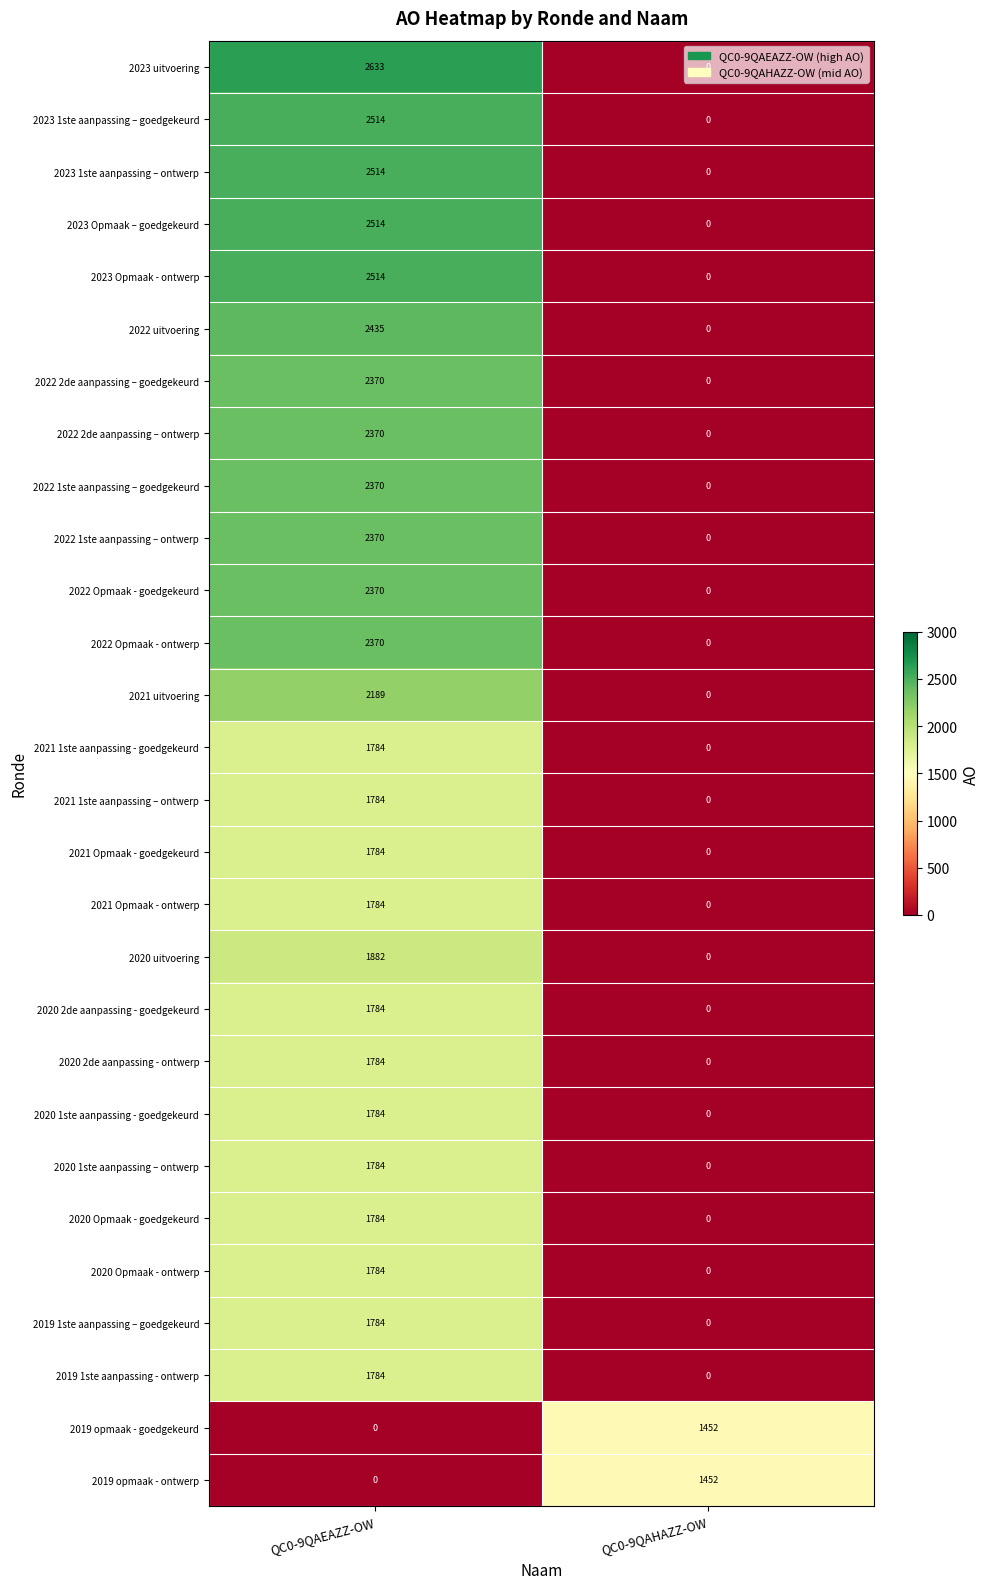

What is the sum of all 2021 1ste aanpassing - goedgekeurd values?

1784